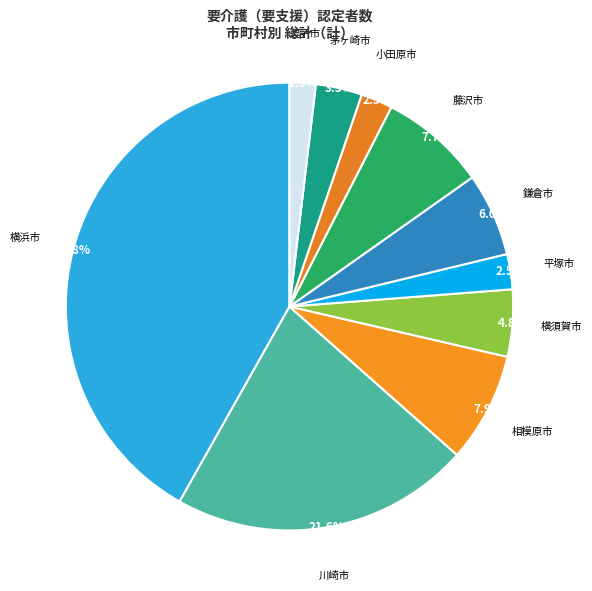

Rank the categories by value from highest to lowest.

横浜市, 川崎市, 相模原市, 藤沢市, 鎌倉市, 横須賀市, 茅ヶ崎市, 平塚市, 小田原市, 逗子市